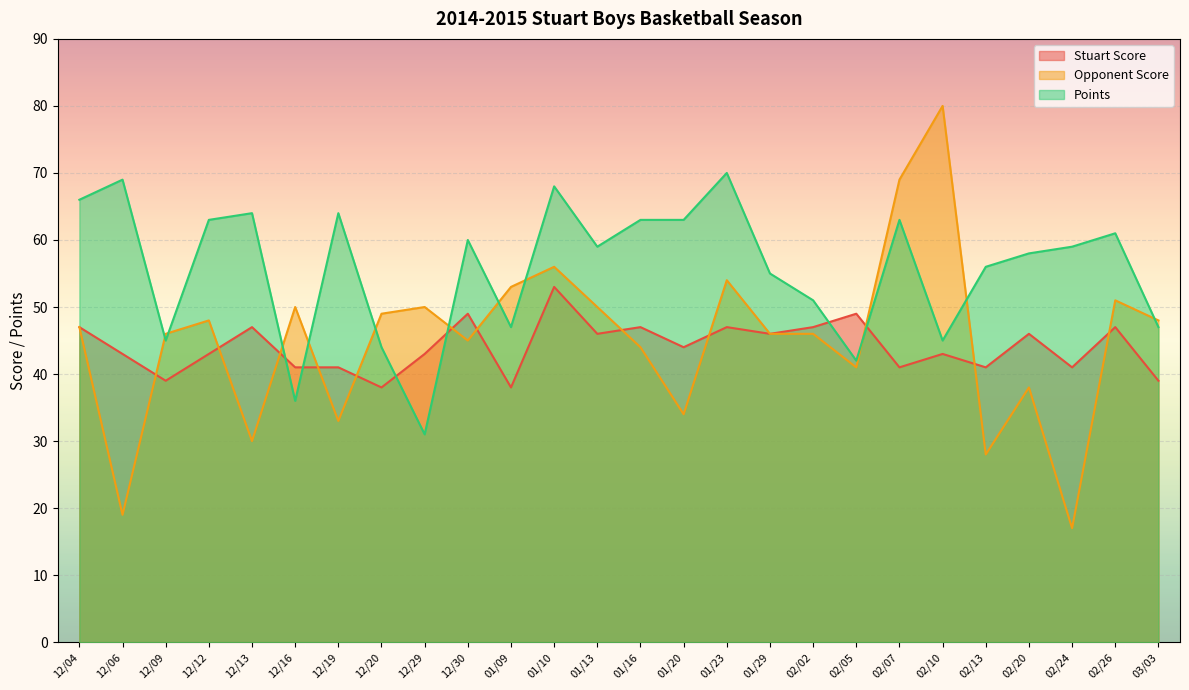

What is the average value of the Points series?

56